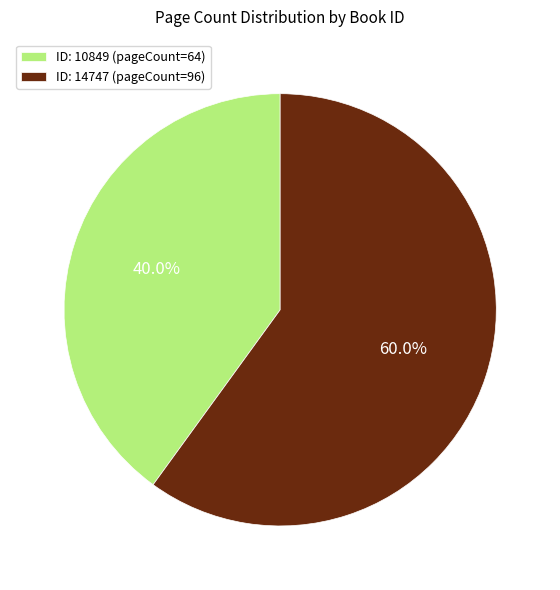

Rank the categories by value from lowest to highest.

ID: 10849 (pageCount=64), ID: 14747 (pageCount=96)